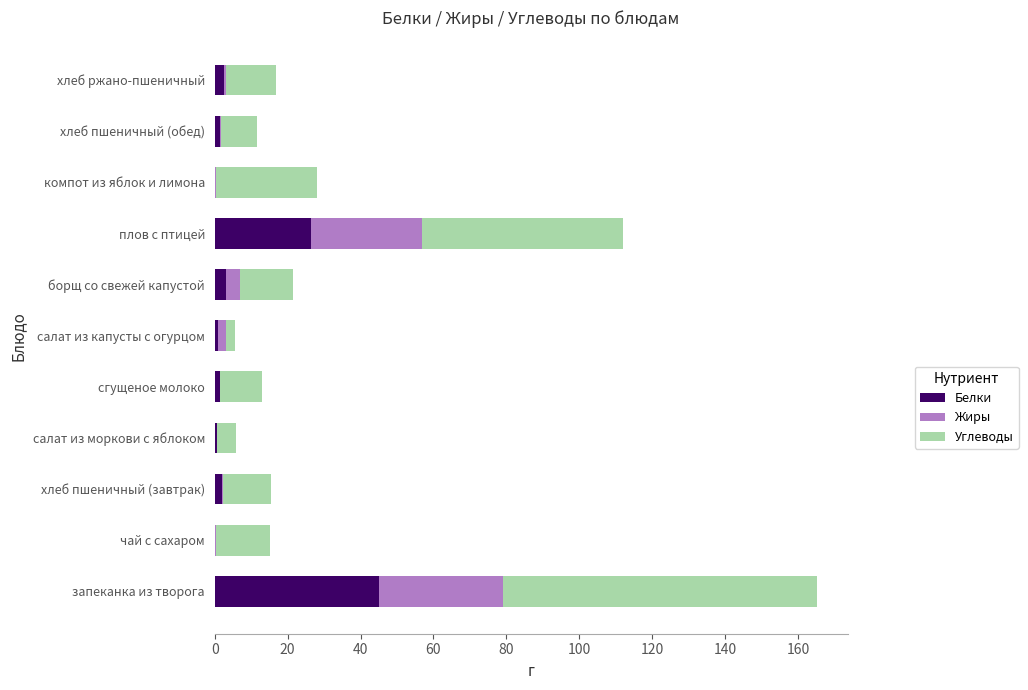

What is the maximum value for Белки?

45.0